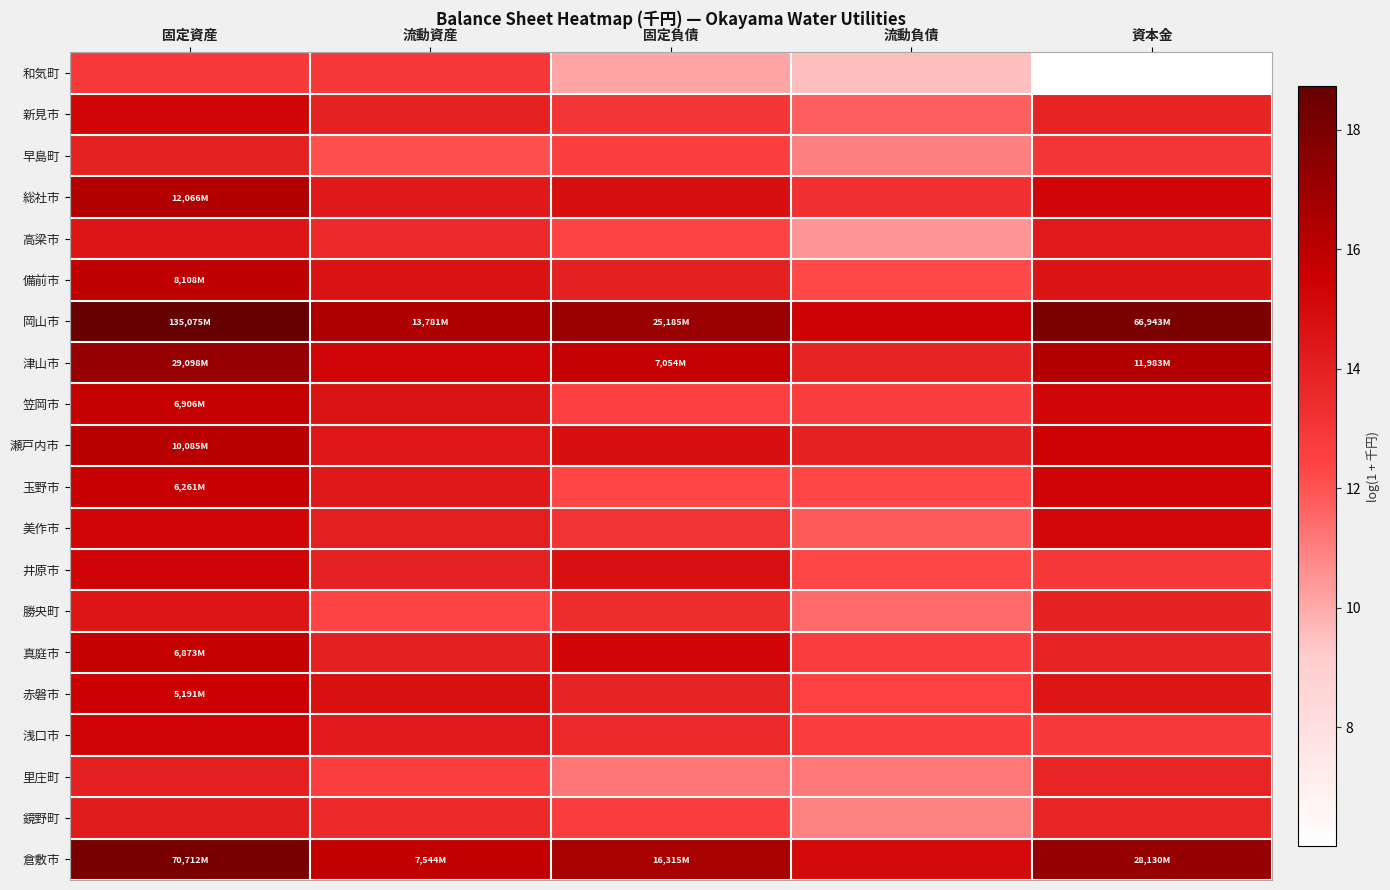

At which category is the sum across all series the highest?

固定資産